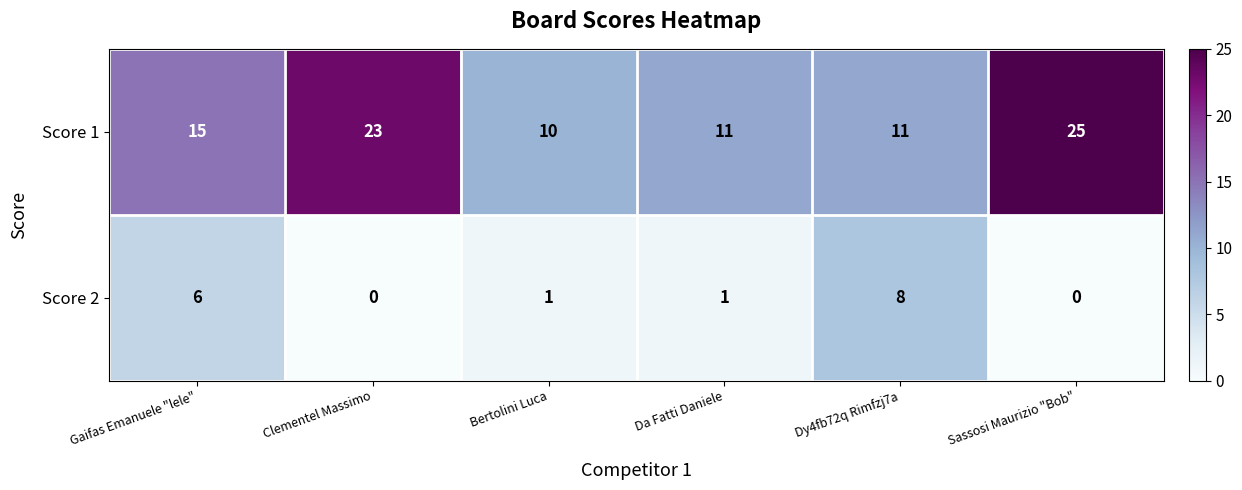

What is the difference between the Score 1 values at Dy4fb72q Rimfzj7a and Gaifas Emanuele "lele"?

4